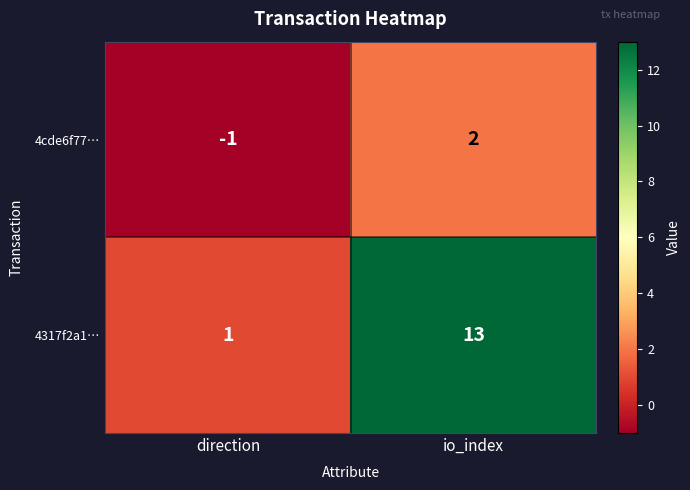

The 4317f2a1… series shows 1 at direction. True or false?

True